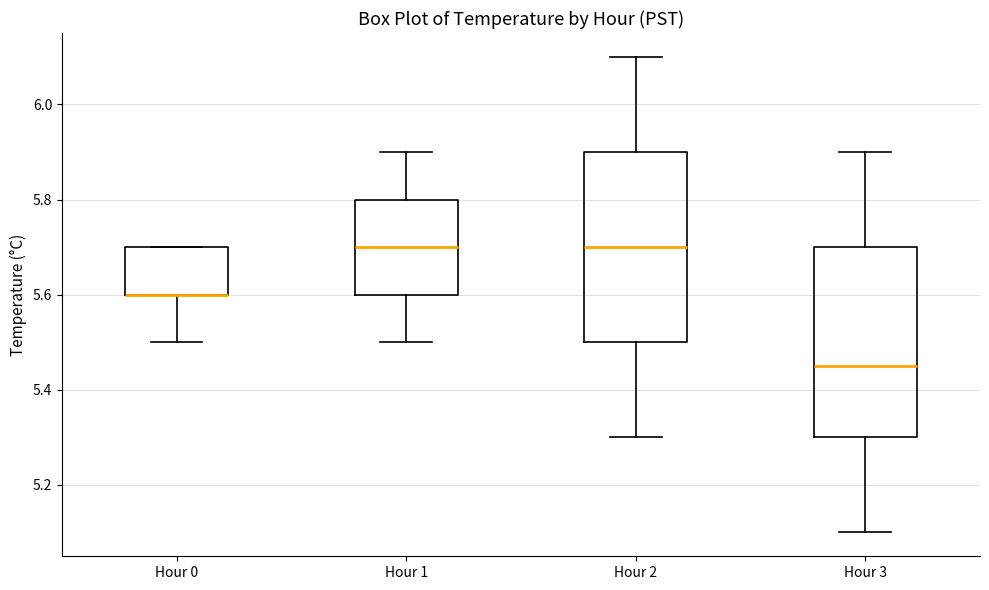

Reading left to right, read every box against the y-axis: the position of its median line, the range the box covers, and the ends of its whiskers. The values are not printed on the chart, so give them approximately, as read against the axis.

Hour 0: median 5.60 (drawn on the box's lower edge), box 5.60 to 5.70, whiskers 5.50 to 5.70
Hour 1: median 5.70, box 5.60 to 5.80, whiskers 5.50 to 5.90
Hour 2: median 5.70, box 5.50 to 5.90, whiskers 5.30 to 6.10
Hour 3: median 5.46, box 5.30 to 5.70, whiskers 5.10 to 5.90